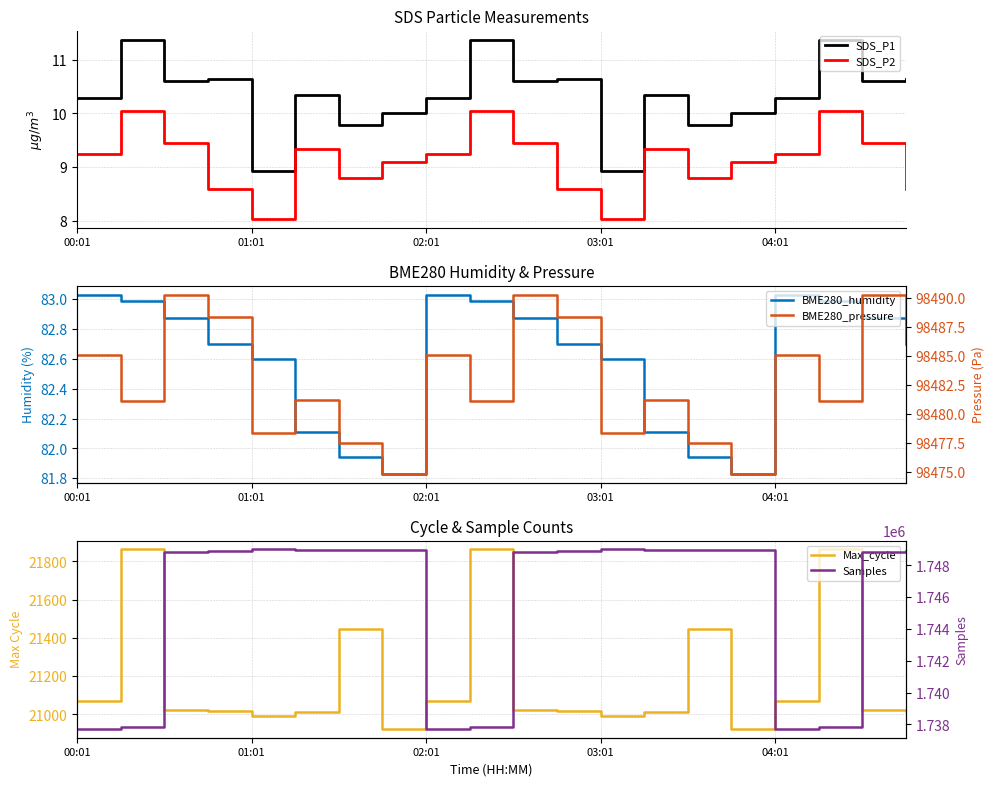

The value of SDS_P2 at 03:01 is 8.0. True or false?

True